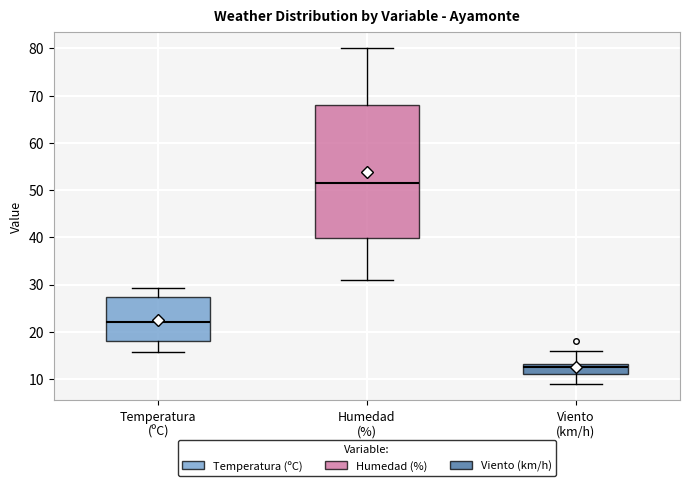

Which box's median line is the highest?

Humedad (%)